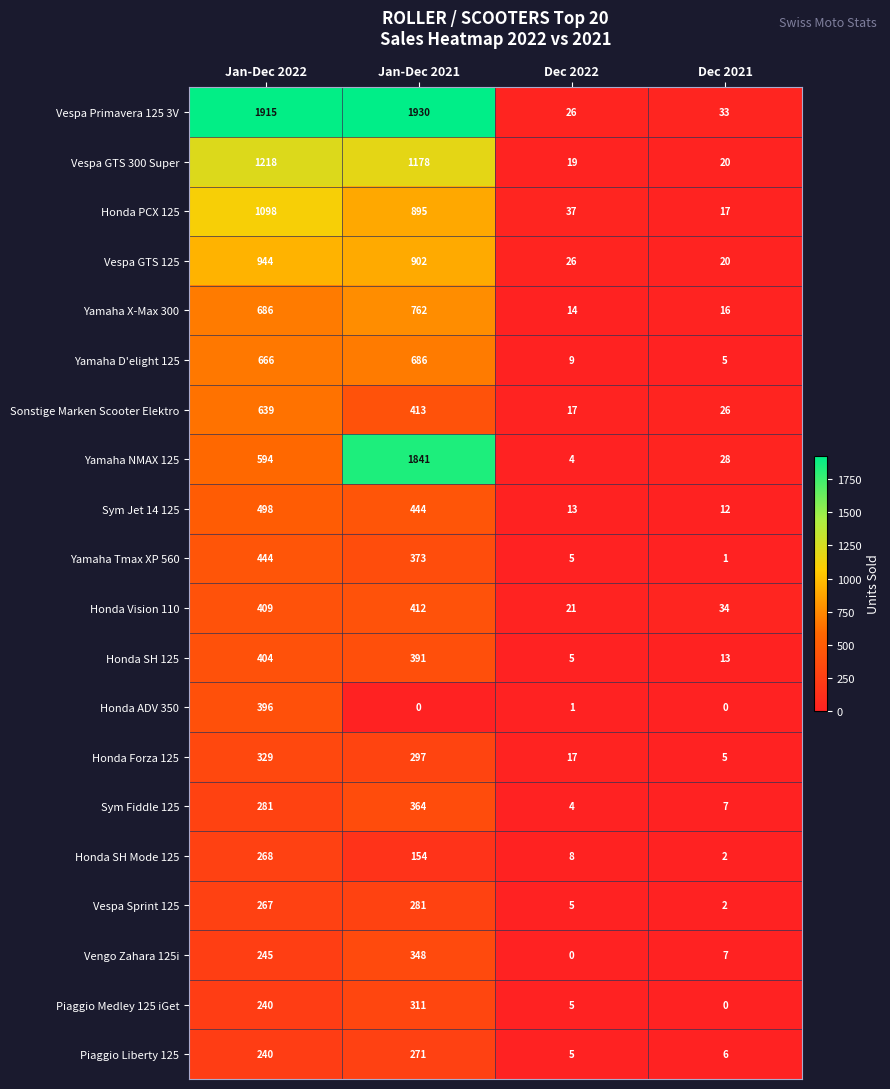

What is the sum of all Yamaha NMAX 125 values?

2467